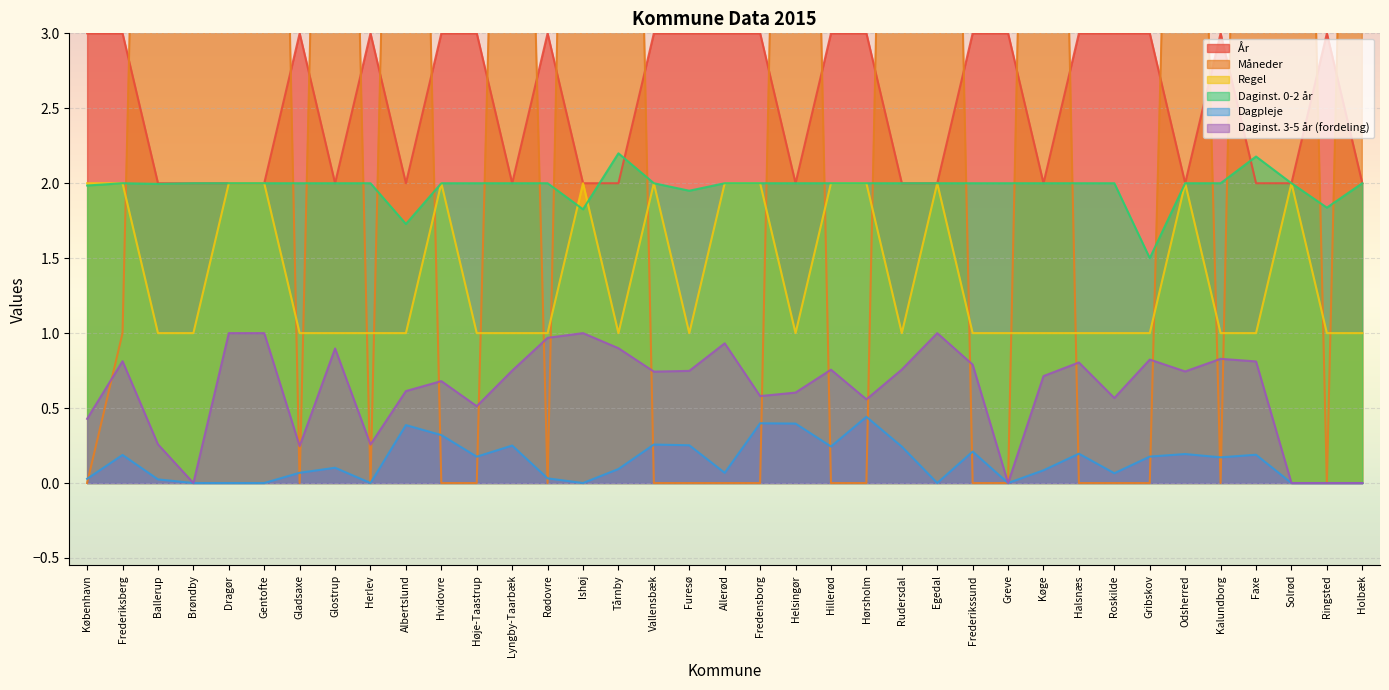

What is the label of the 5th point from the right?

Kalundborg